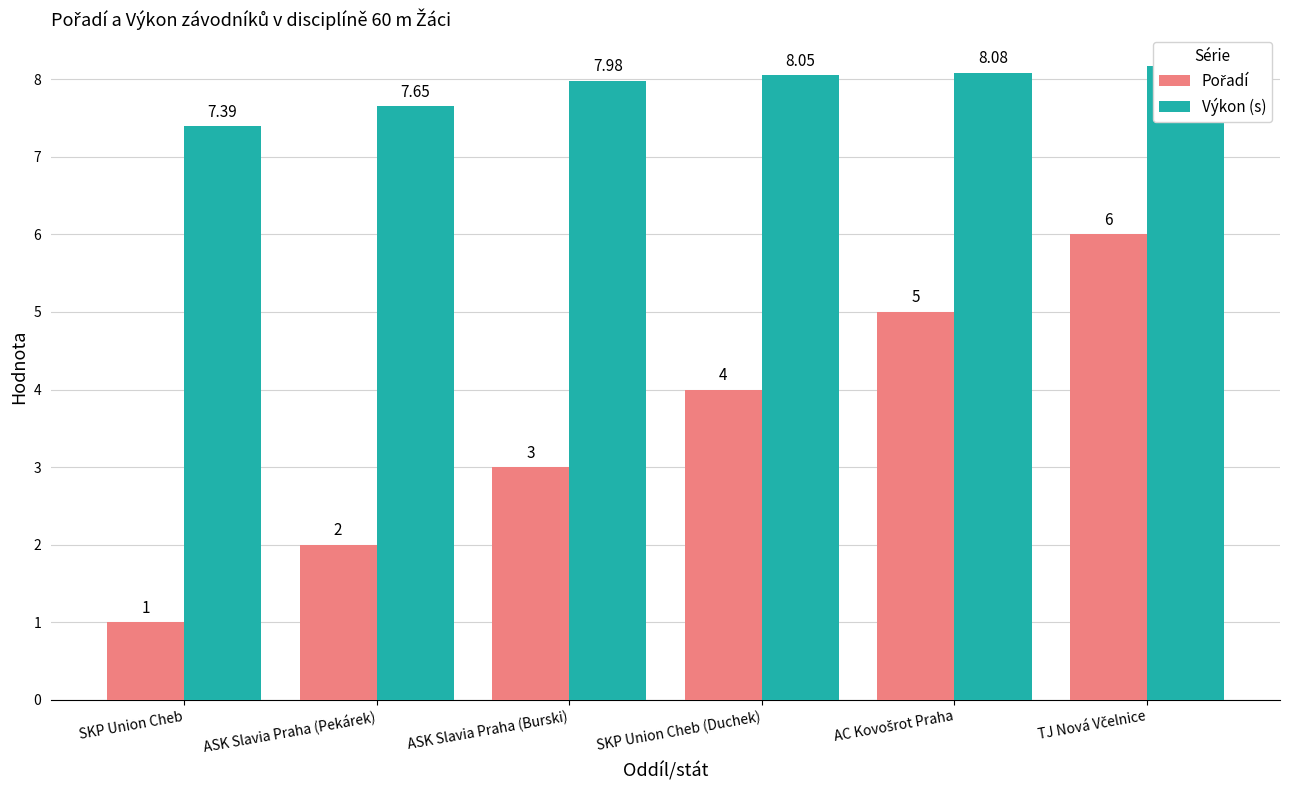

Which category has the lowest value in the Výkon (s) series?

SKP Union Cheb